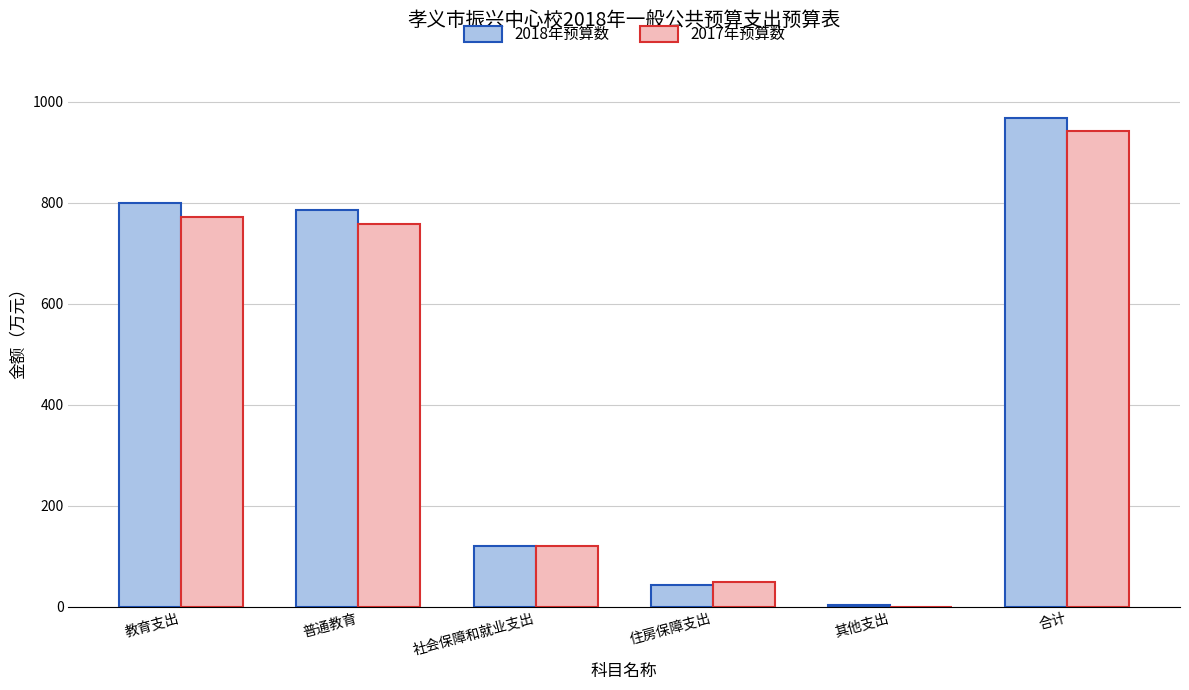

Which series has the largest total across all categories?

2018年预算数